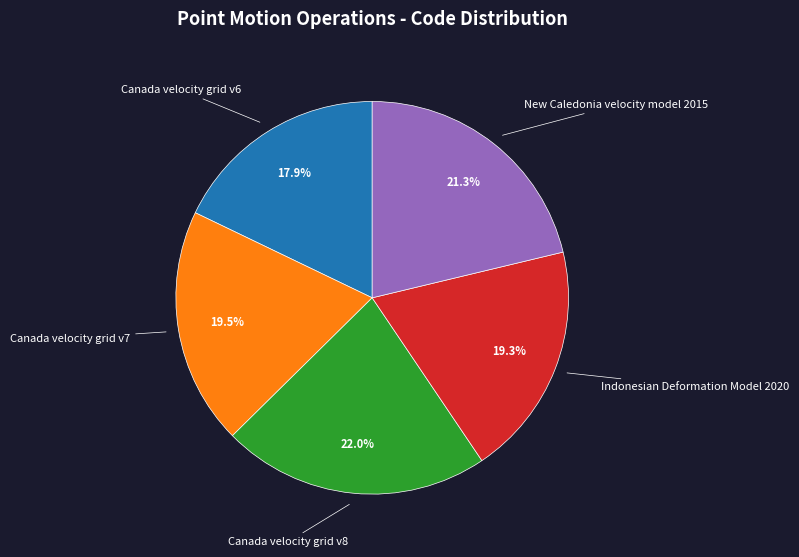

Is there any slice that represents more than half of the pie?

No